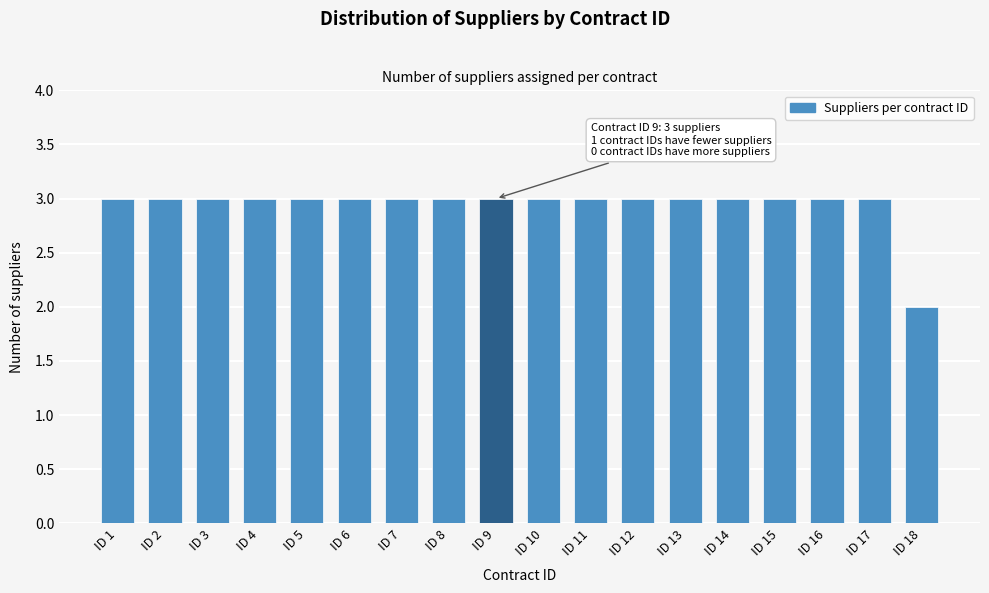

Reading right to left, what are all the values shown in this chart?

2	3	3	3	3	3	3	3	3	3	3	3	3	3	3	3	3	3